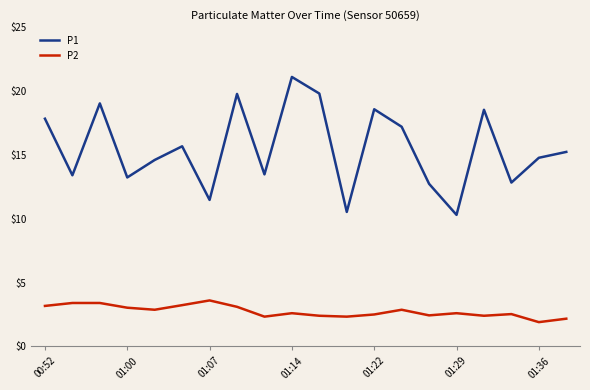

List the series in order of their peak value, lowest first.

P2, P1